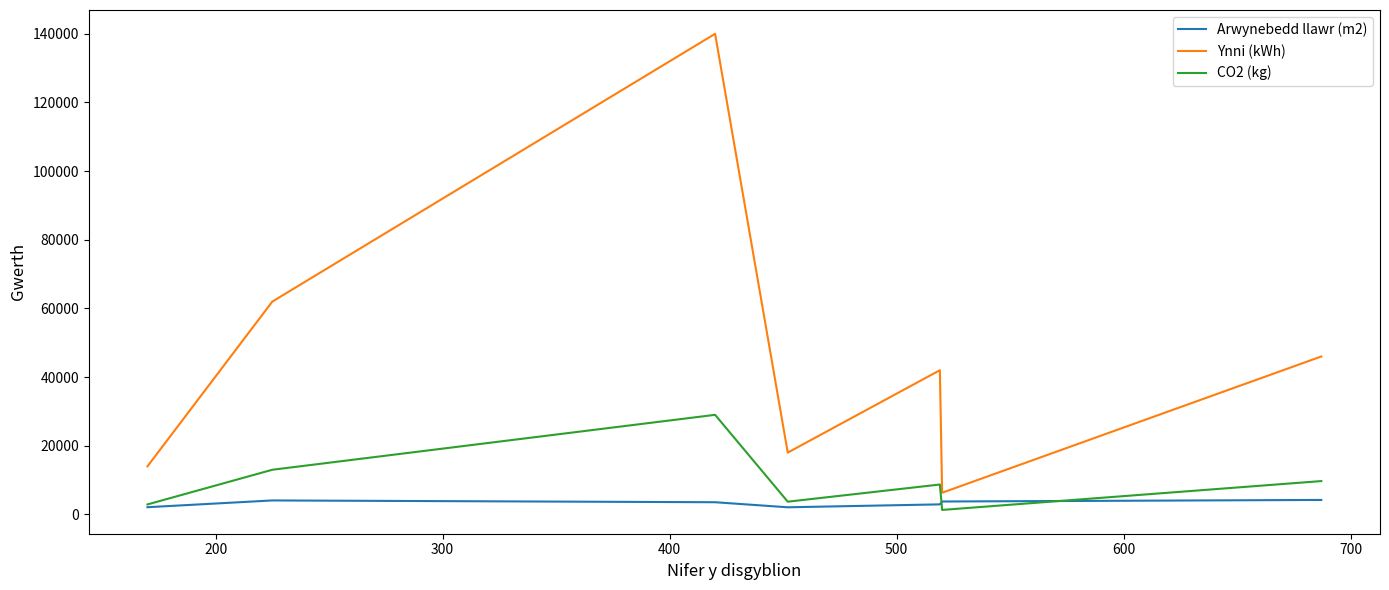

List the series in order of their peak value, highest first.

Ynni (kWh), CO2 (kg), Arwynebedd llawr (m2)